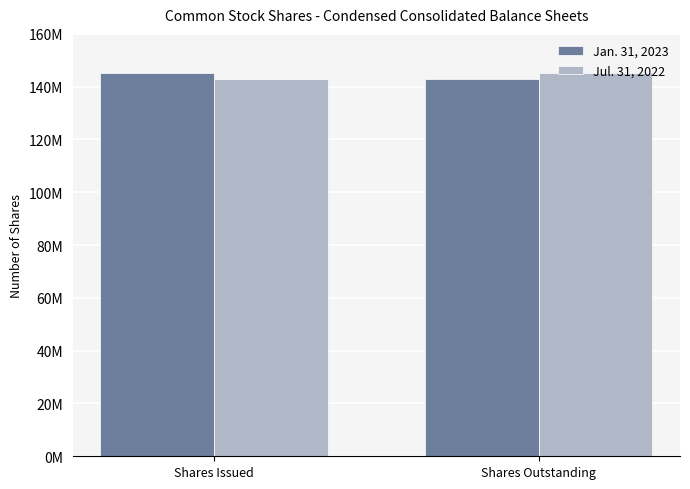

Between Shares Outstanding and Shares Issued, which is larger?

Shares Issued